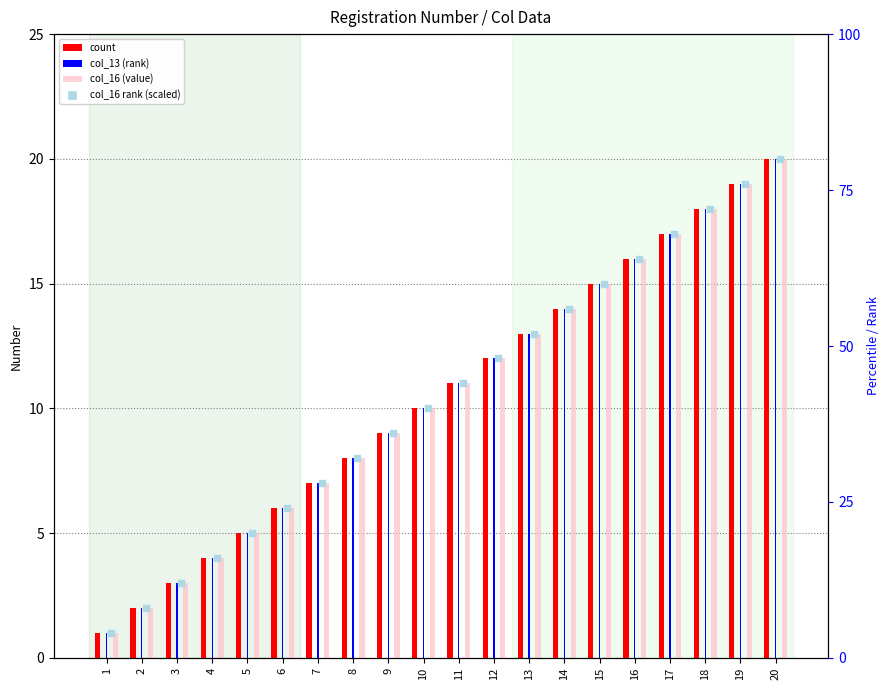

Which series reaches the minimum Y coordinate?

count